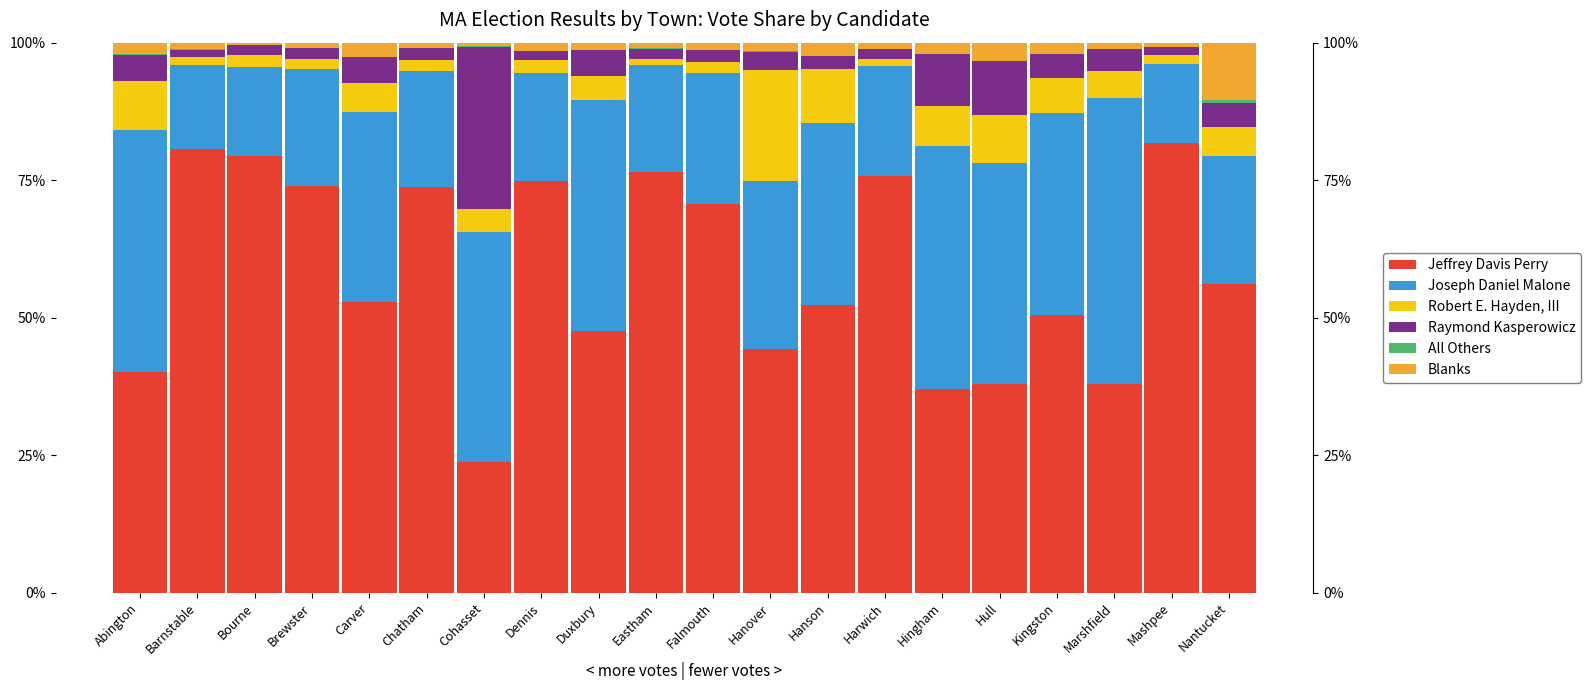

What is the label of the 7th bar from the left?

Cohasset